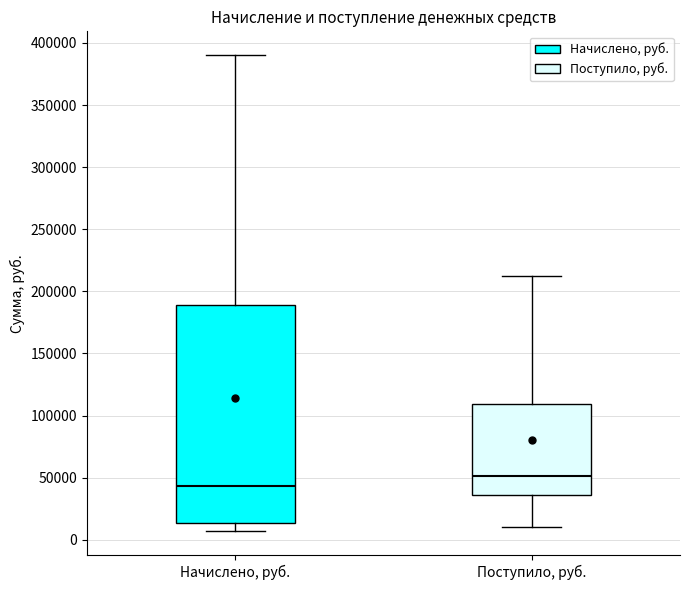

Where does the upper whisker of the box for Начислено, руб. end on the y-axis? The values are not printed on the chart, so give them approximately, as read against the axis.

390000